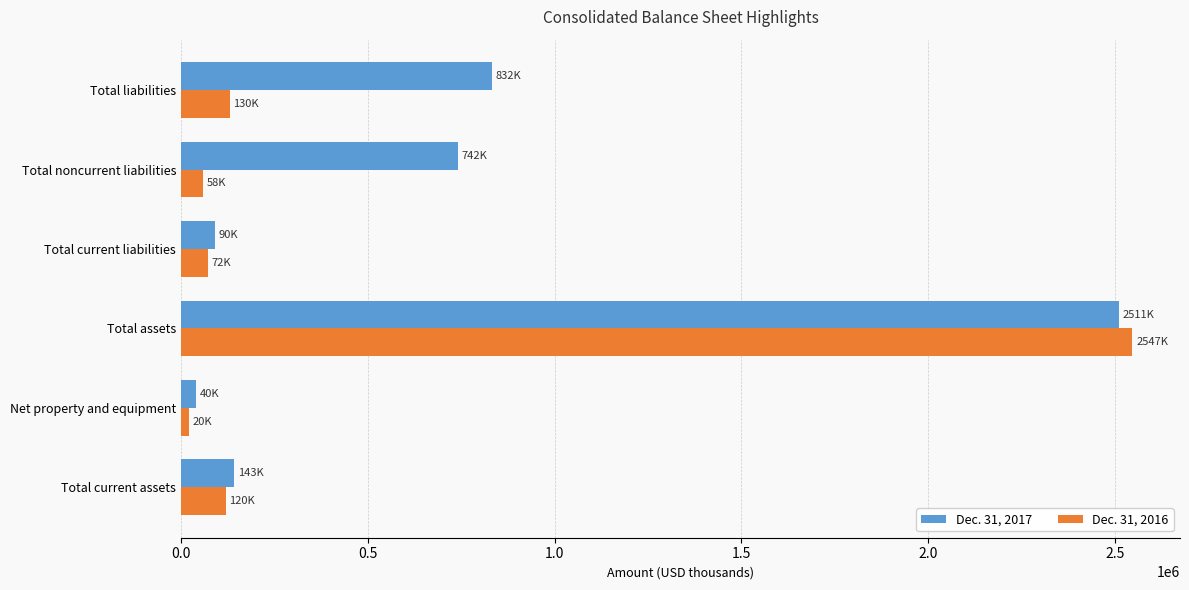

The value of Dec. 31, 2017 at Total assets is 1622664. True or false?

False